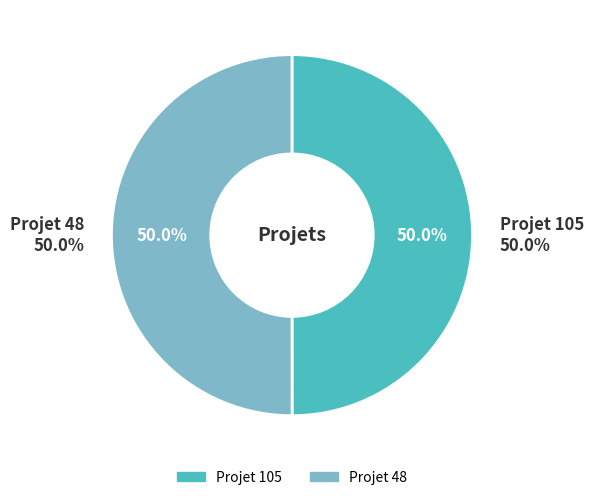

What portion of the pie excludes Projet 105?

50.0%